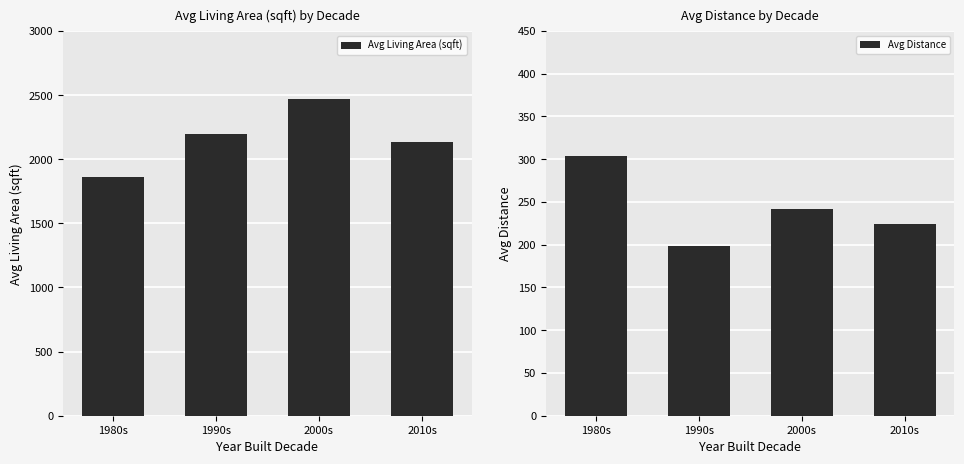

What position from the right is 2010s?

1